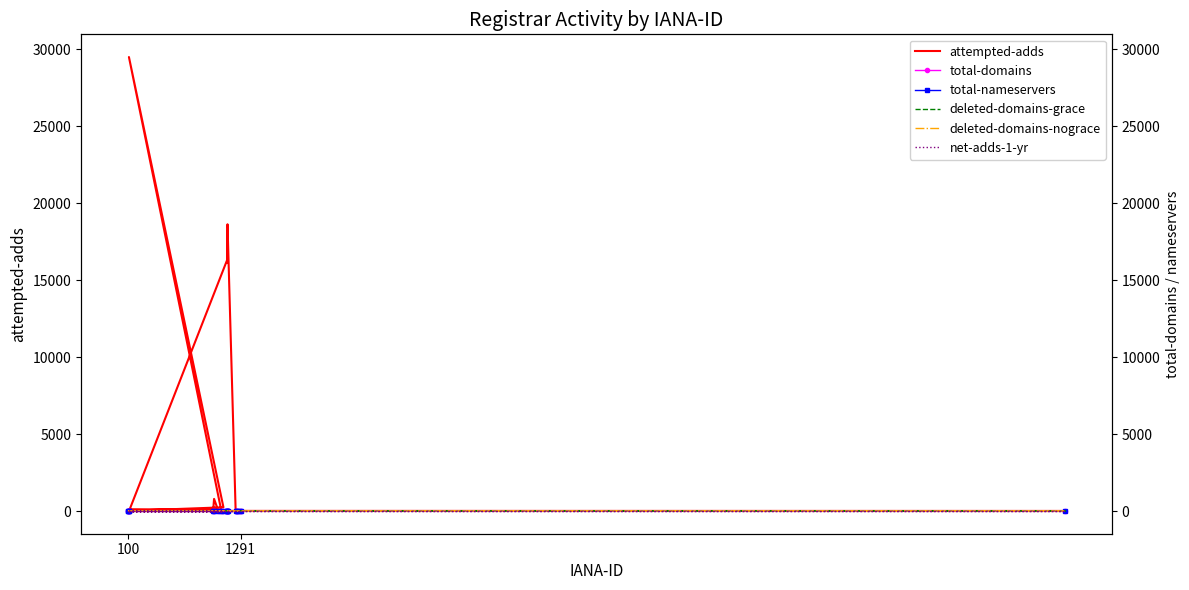

Which series has the largest range (max minus min)?

attempted-adds